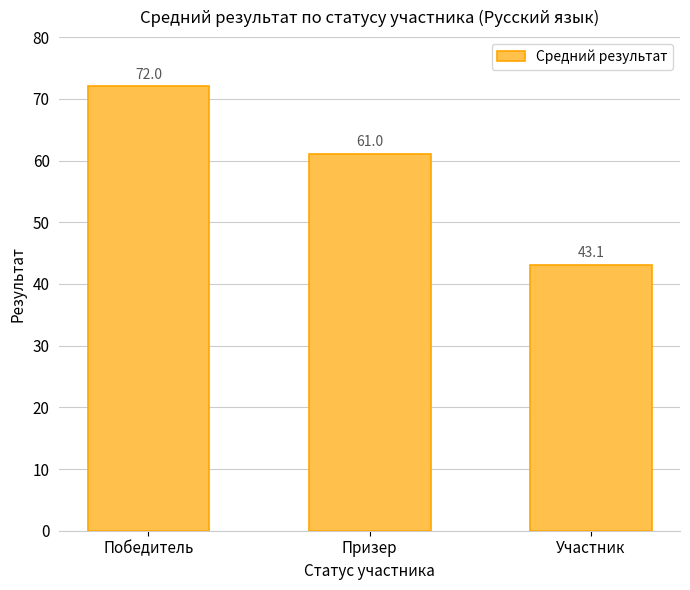

What position from the left is Победитель?

1